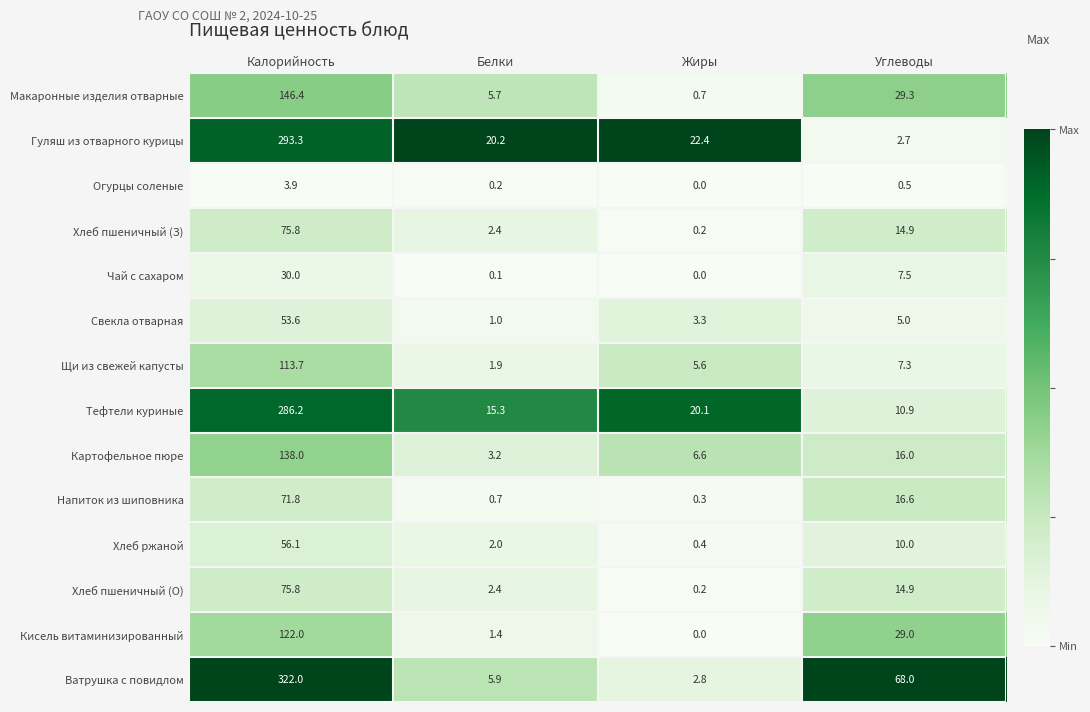

What is the average value of the Хлеб пшеничный (З) series?

23.3